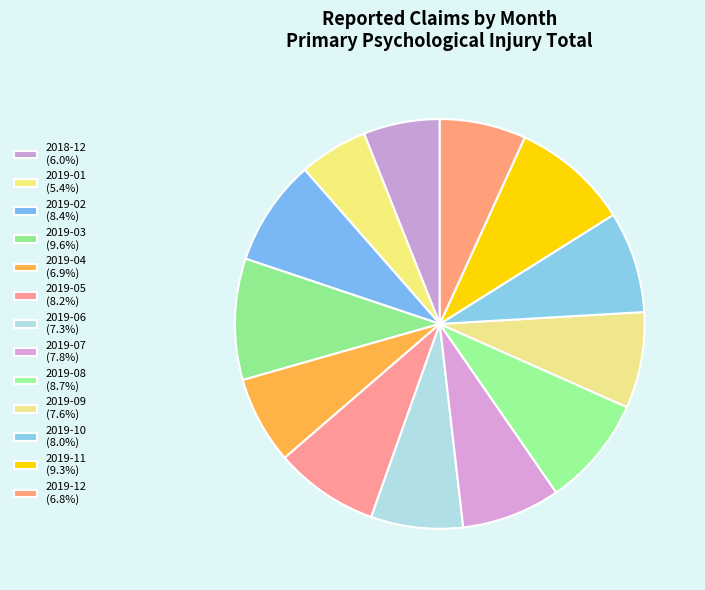

To the nearest percent, what is the average slice percentage?

8%